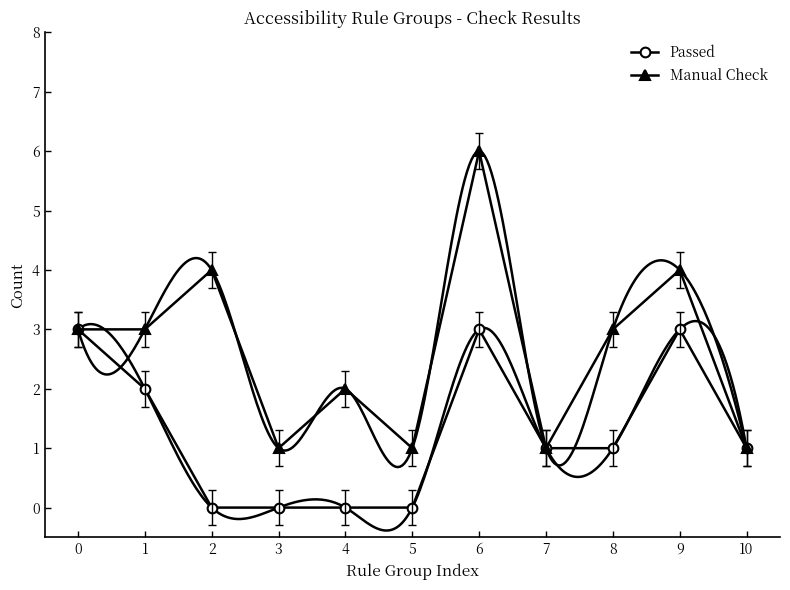

True or false: Passed has a value of 2 at 3.

False